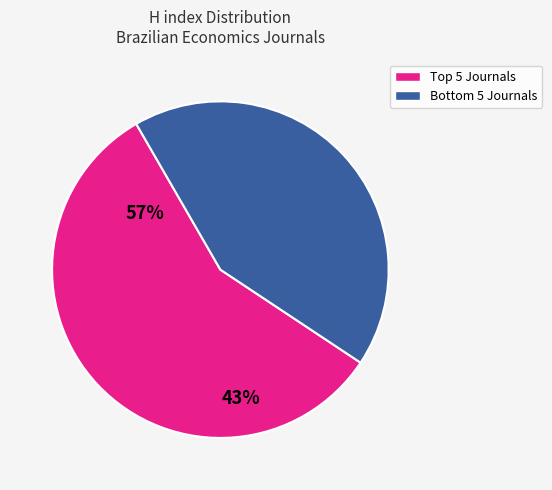

Is there a majority slice in this chart?

Yes